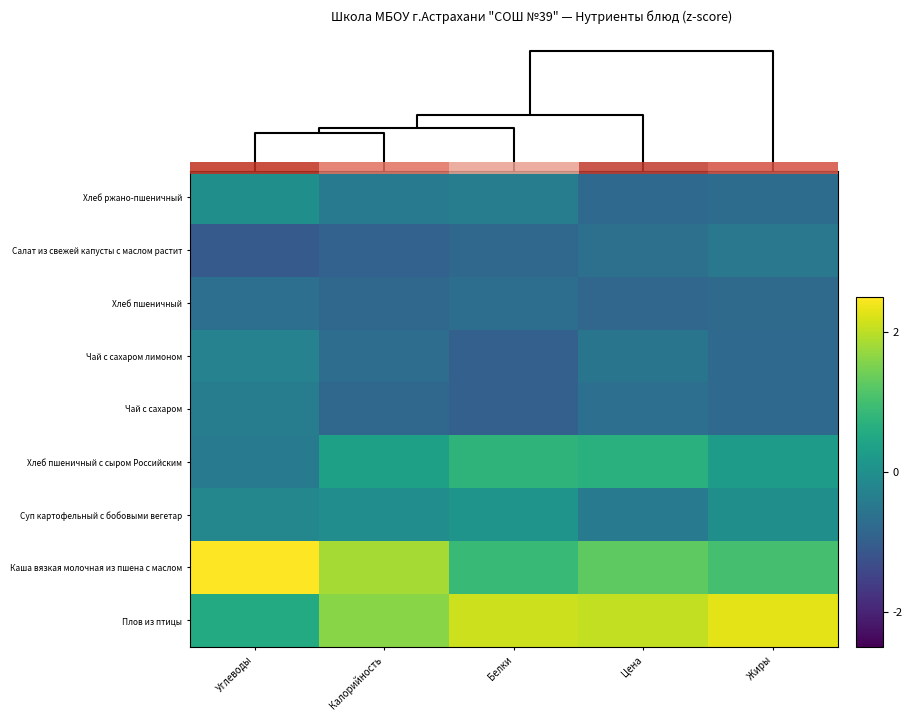

What is the difference between the highest and lowest values at Жиры?

3.1